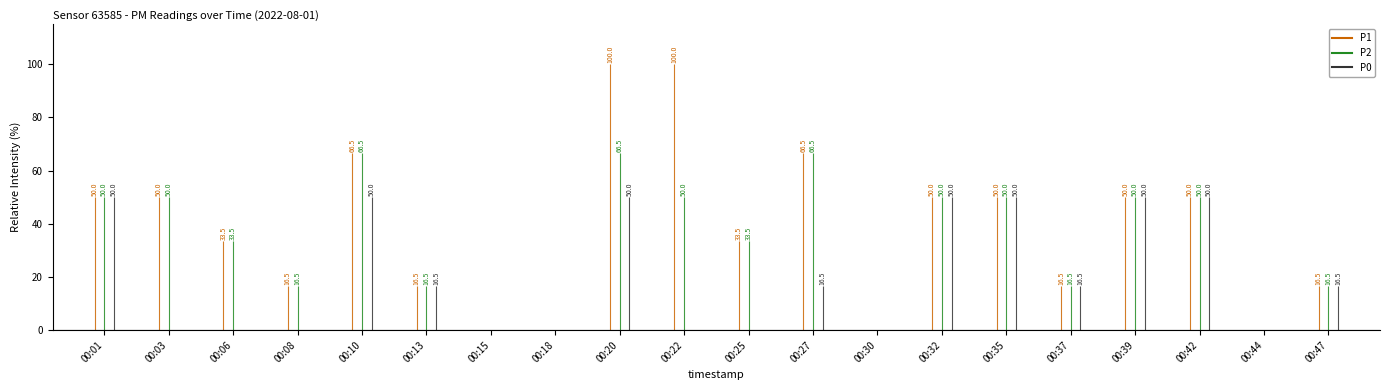

What are all the series names shown in the legend?

P1, P2, P0